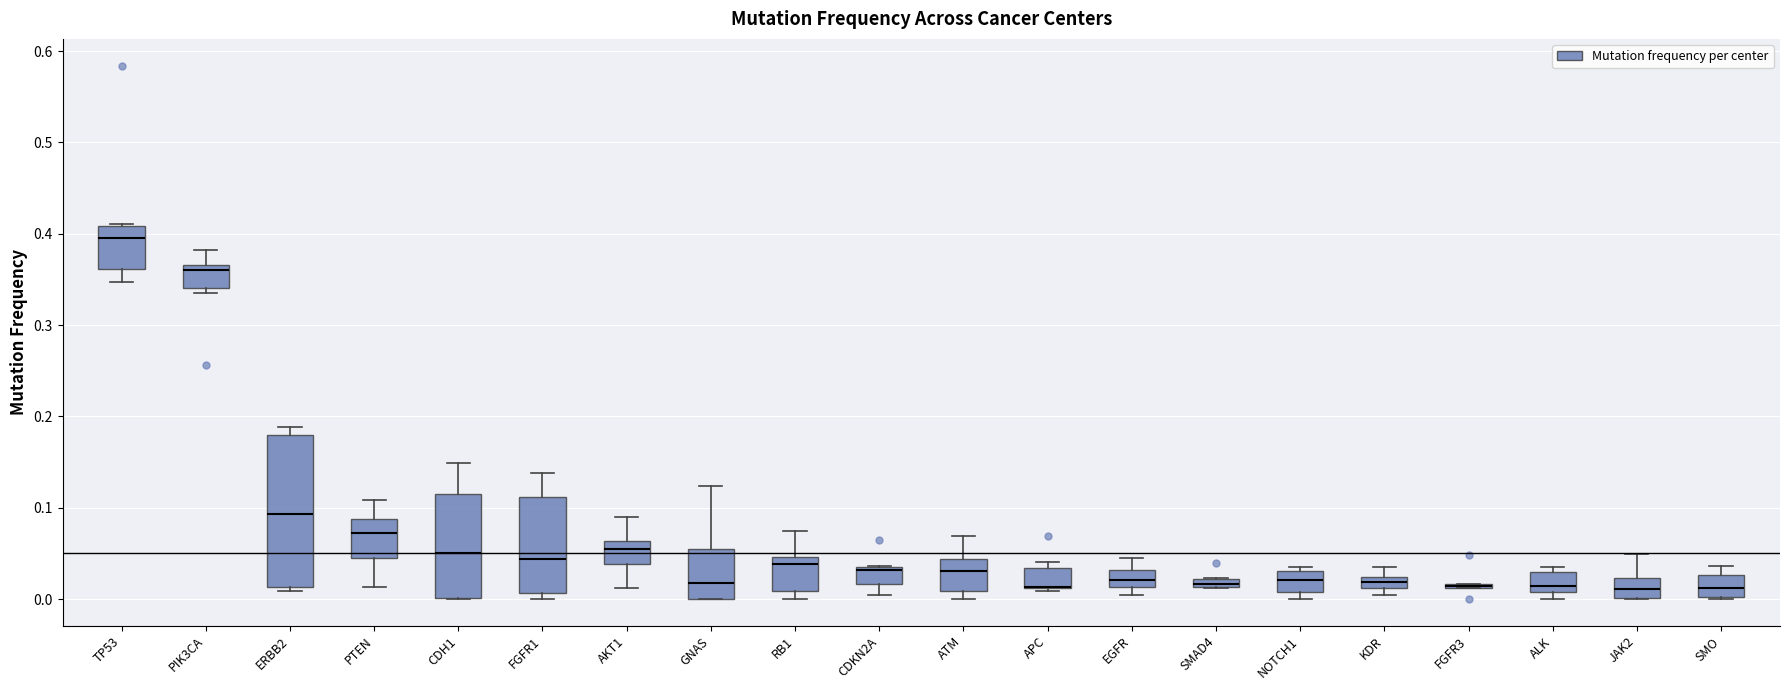

Comparing the boxes themselves (not the whiskers), which one is the tallest?

ERBB2